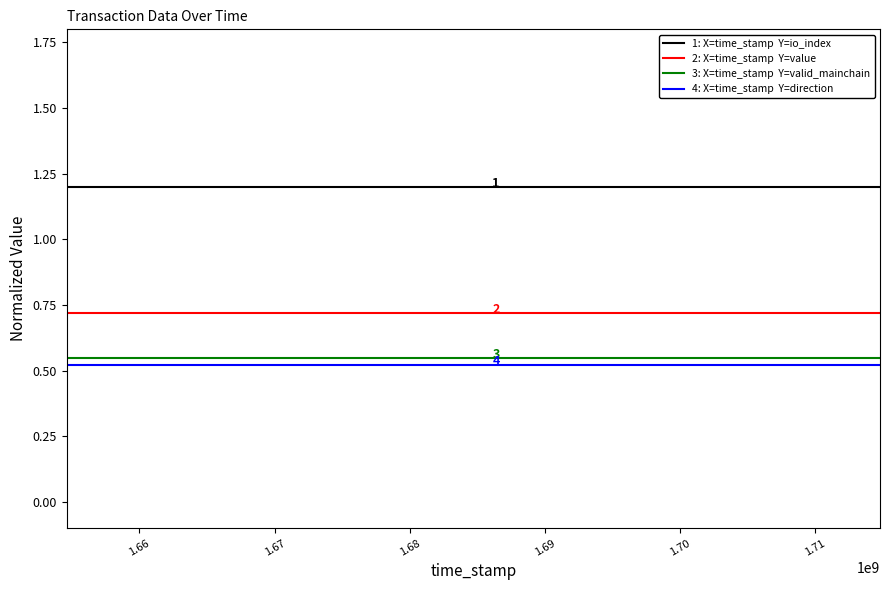

What is the maximum value shown in the chart?

1.2